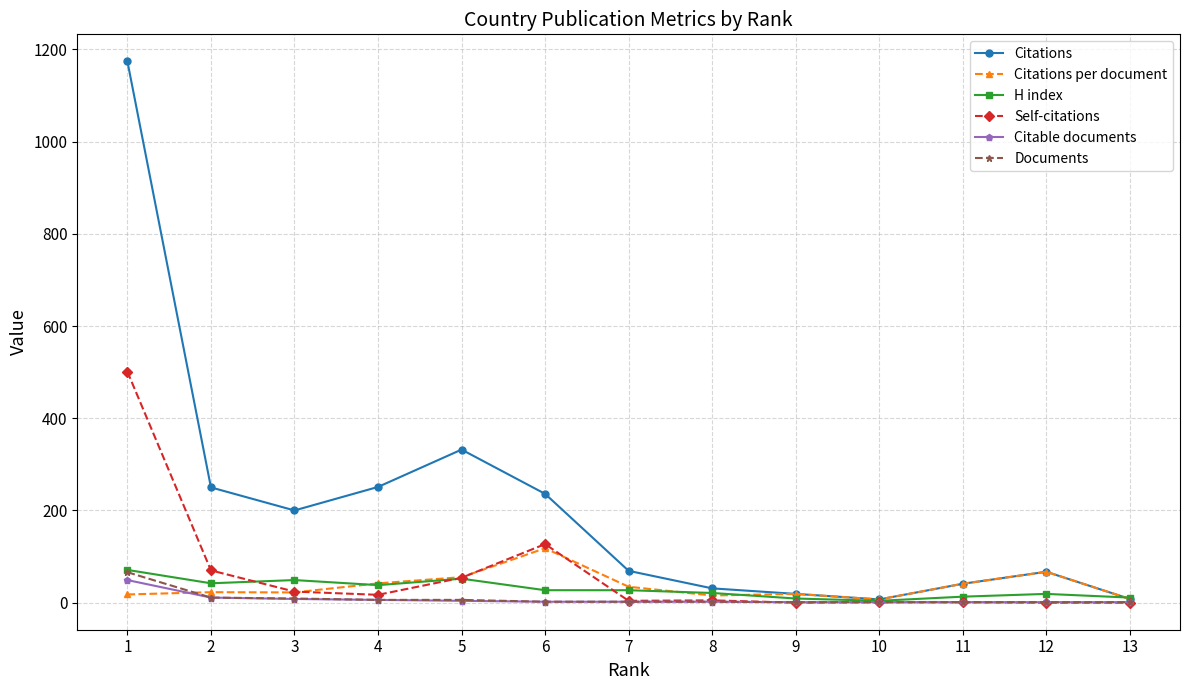

What is the difference between the Self-citations values at 9 and 8?

5.0